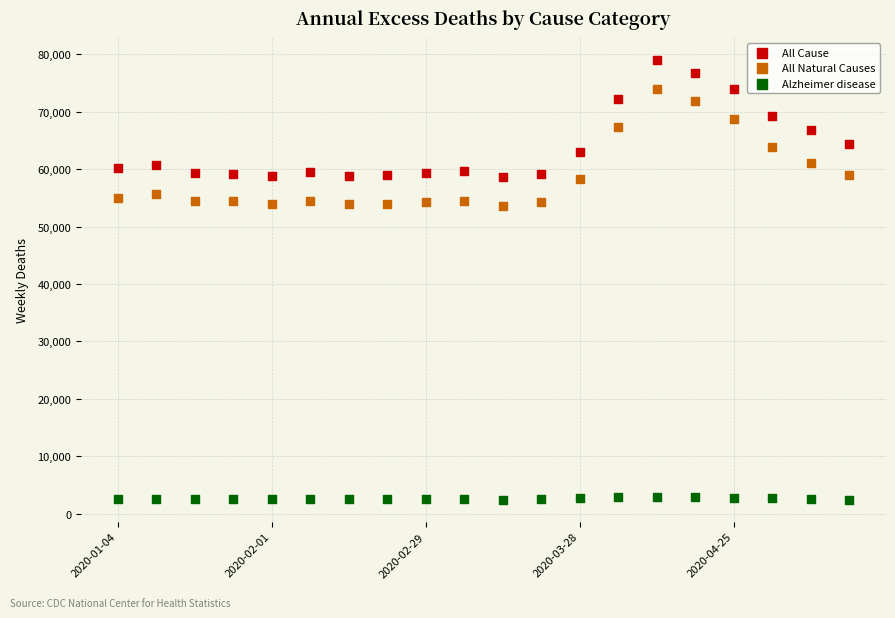

Which series reaches the minimum Y coordinate?

Alzheimer disease